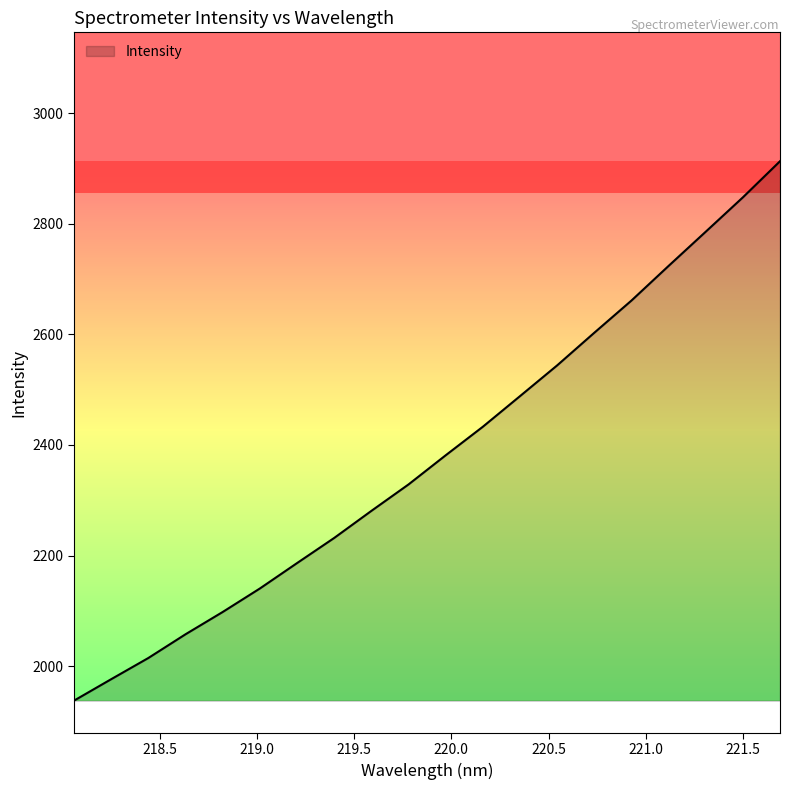

What is the minimum value shown in the chart?

1937.8